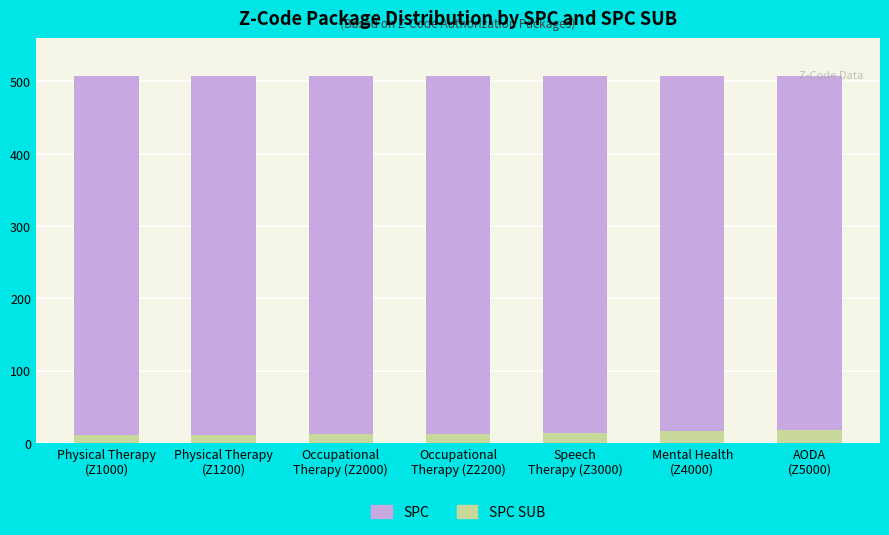

Count the number of data series in this chart.

2